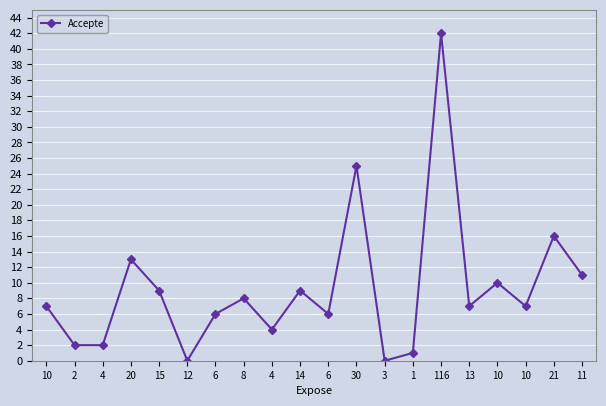

Is this an area chart (filled region under the line)?

No